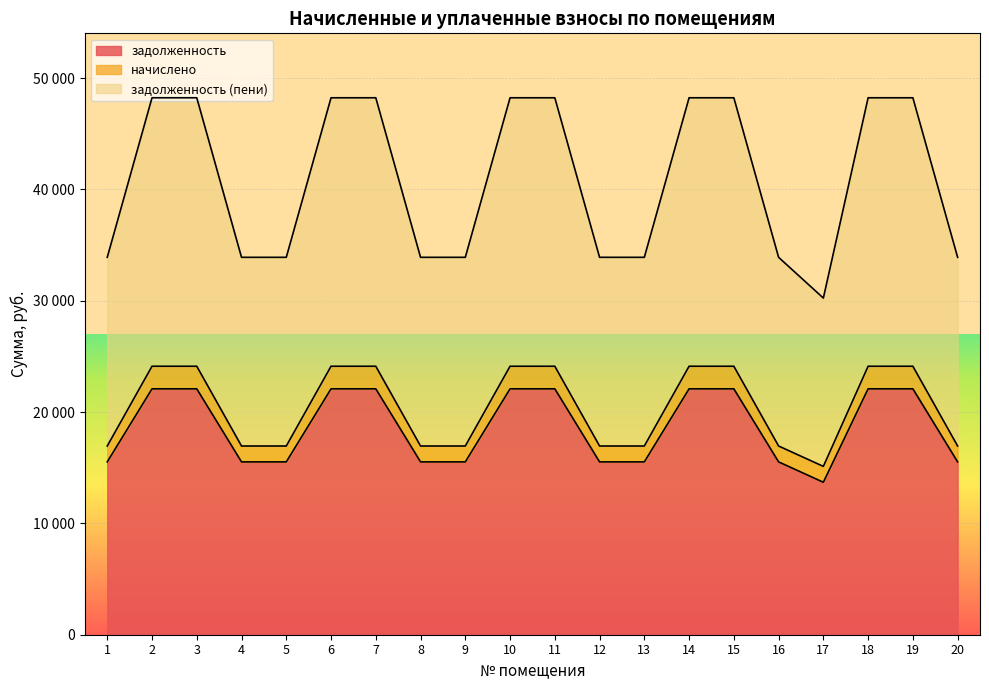

At which category is the sum across all series the highest?

2